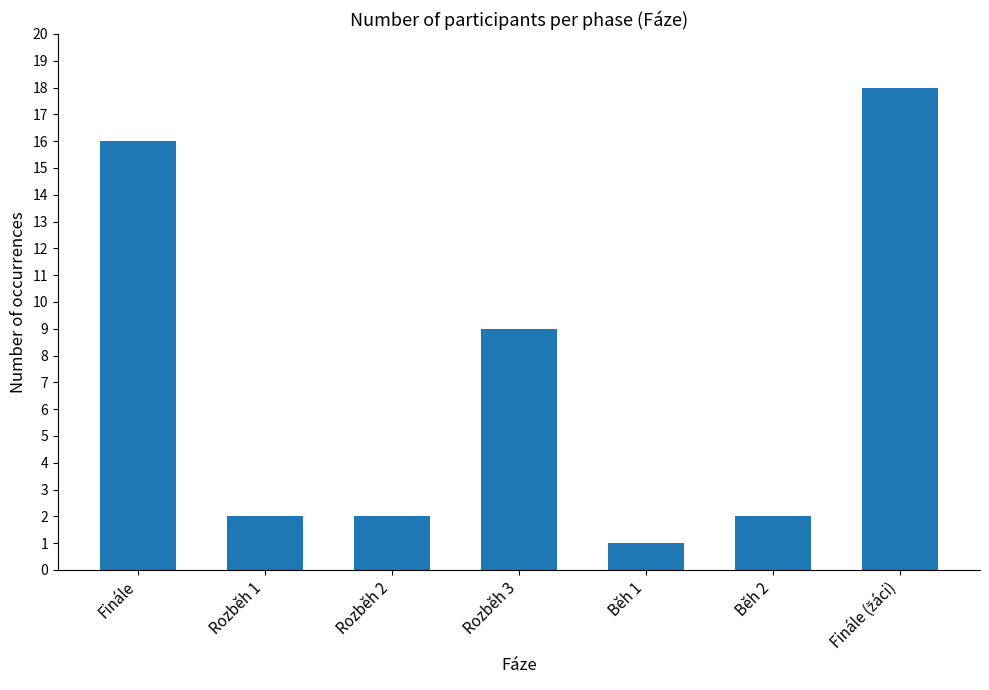

What is the approximate value at Rozběh 2?

2